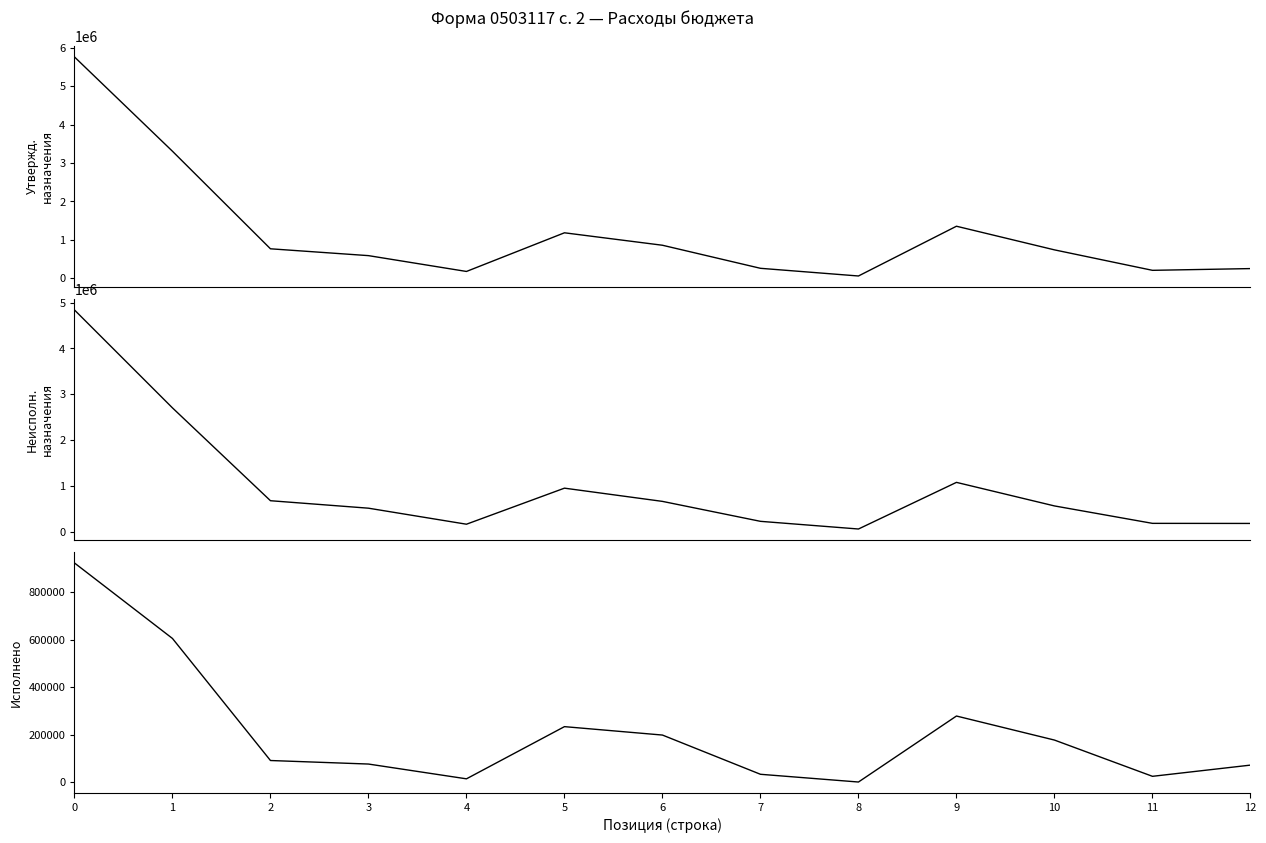

True or false: Исполнено and Утвержденные назначения cross at least once.

False